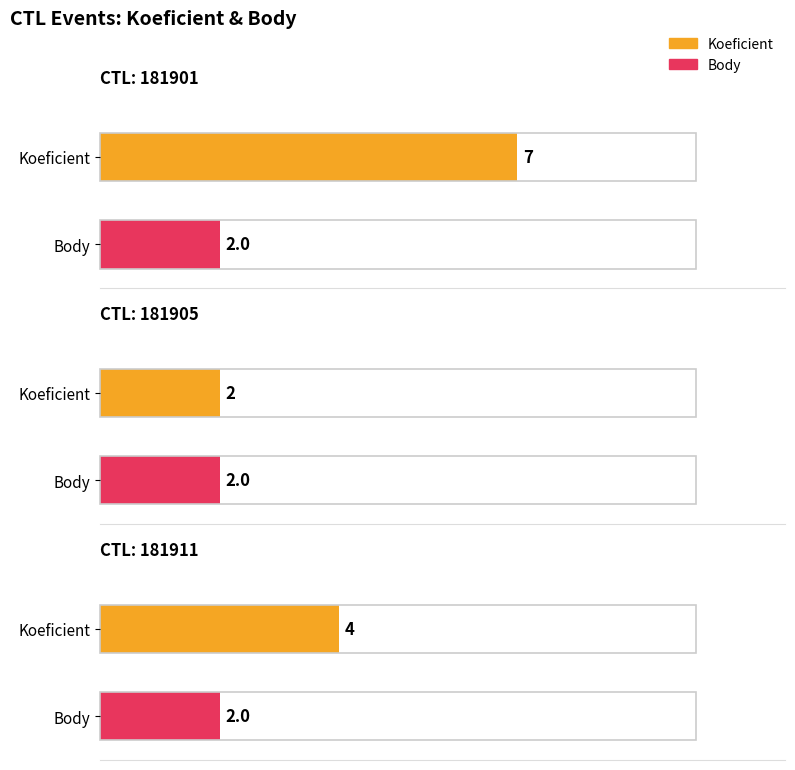

What is the total value across all series at 181905?

4